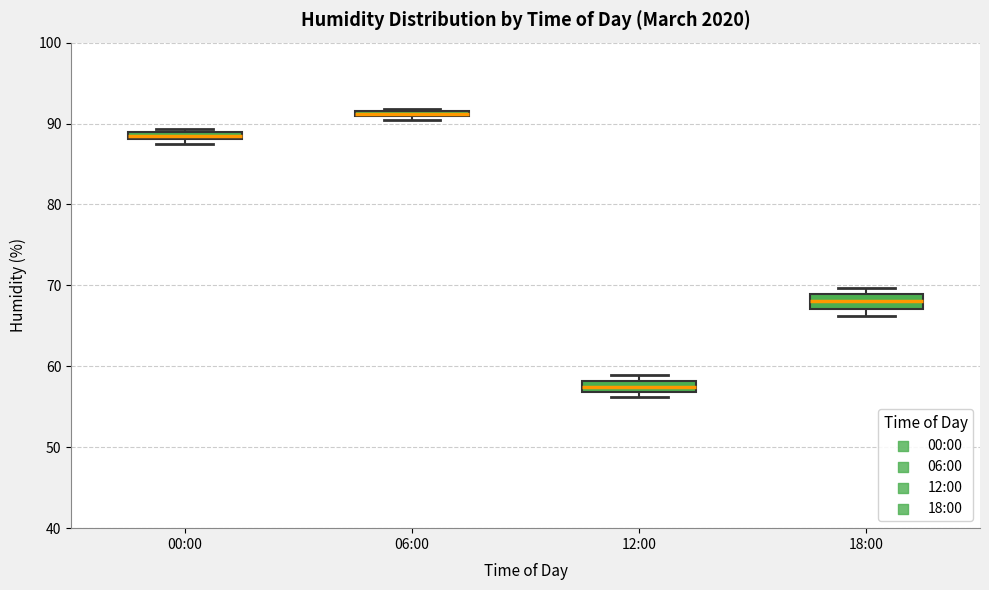

Where is the lower edge of the box for 06:00 on the y-axis? The values are not printed on the chart, so give them approximately, as read against the axis.

91